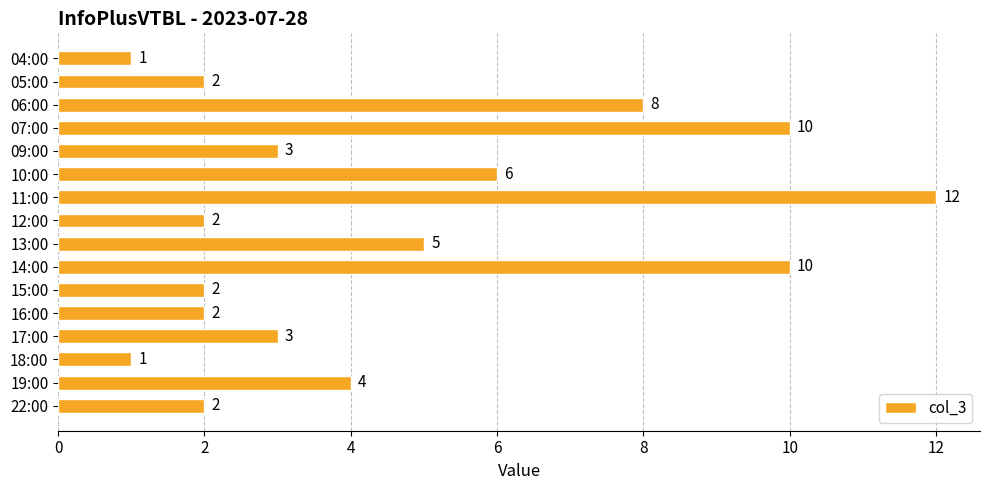

Is it true that the value at 22:00 is 2?

True